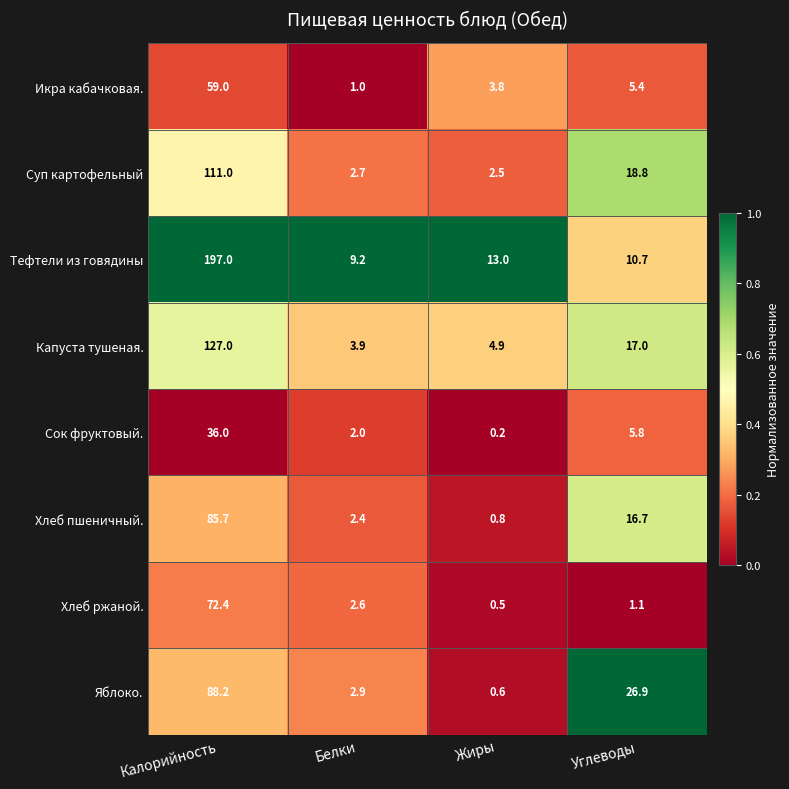

Where is Икра кабачковая. nearest to the value 30?

Углеводы